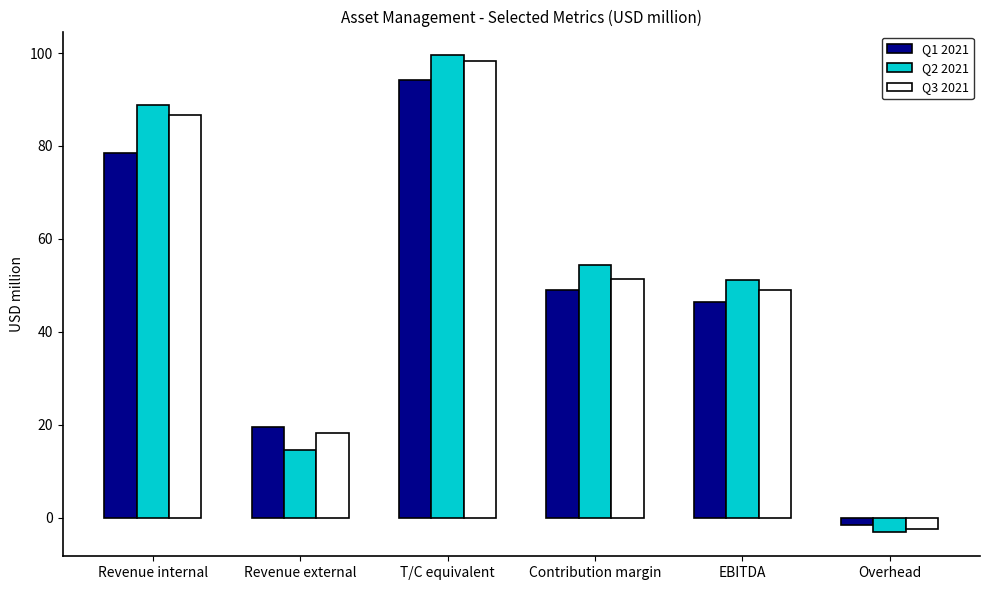

Which series has the widest spread of values?

Q2 2021